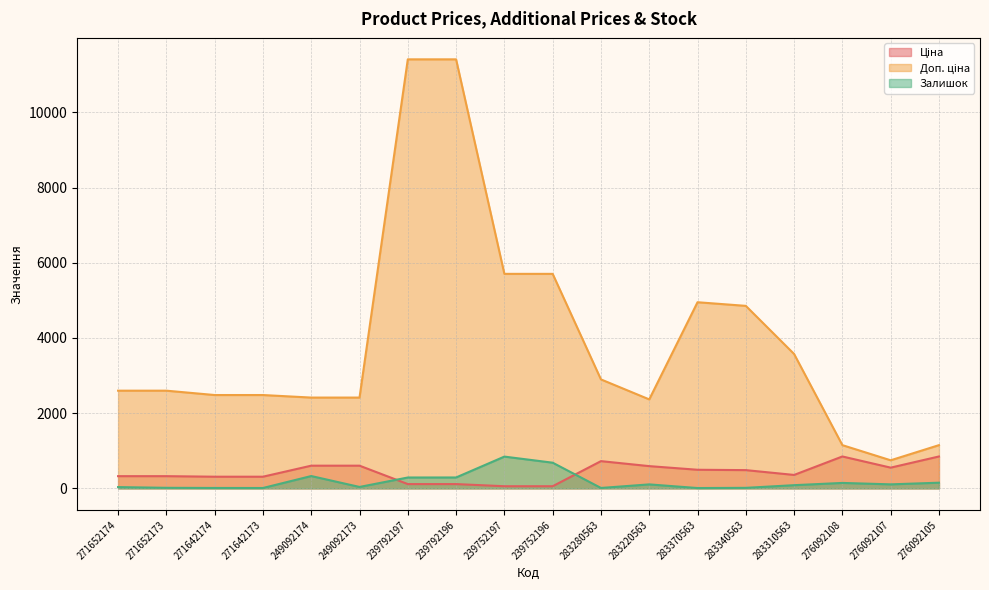

What is the value of the Залишок point at the 7th from the left?

289.0